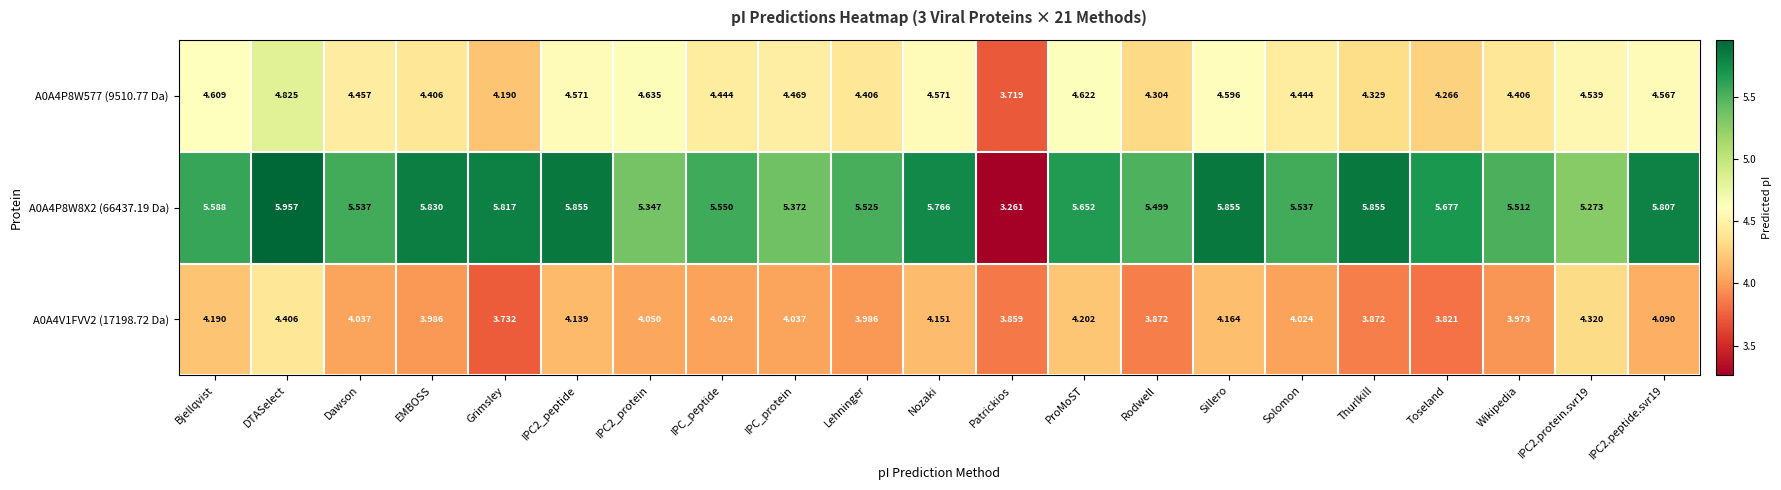

What is the difference between the highest and lowest values at Sillero?

1.7